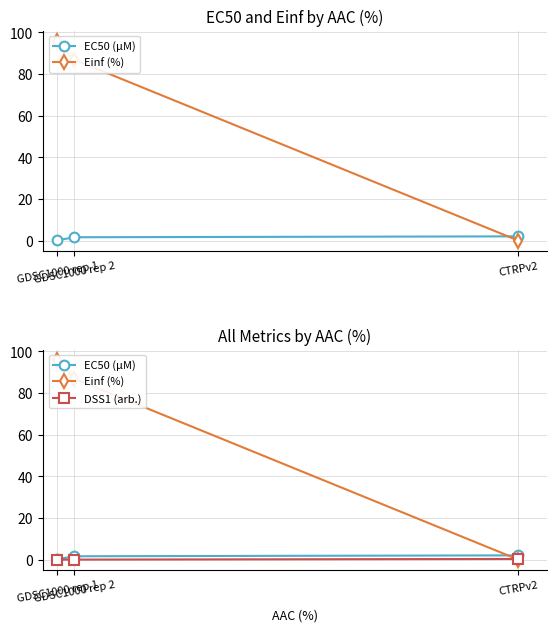

At which category is the sum across all series the highest?

GDSC1000 rep 1